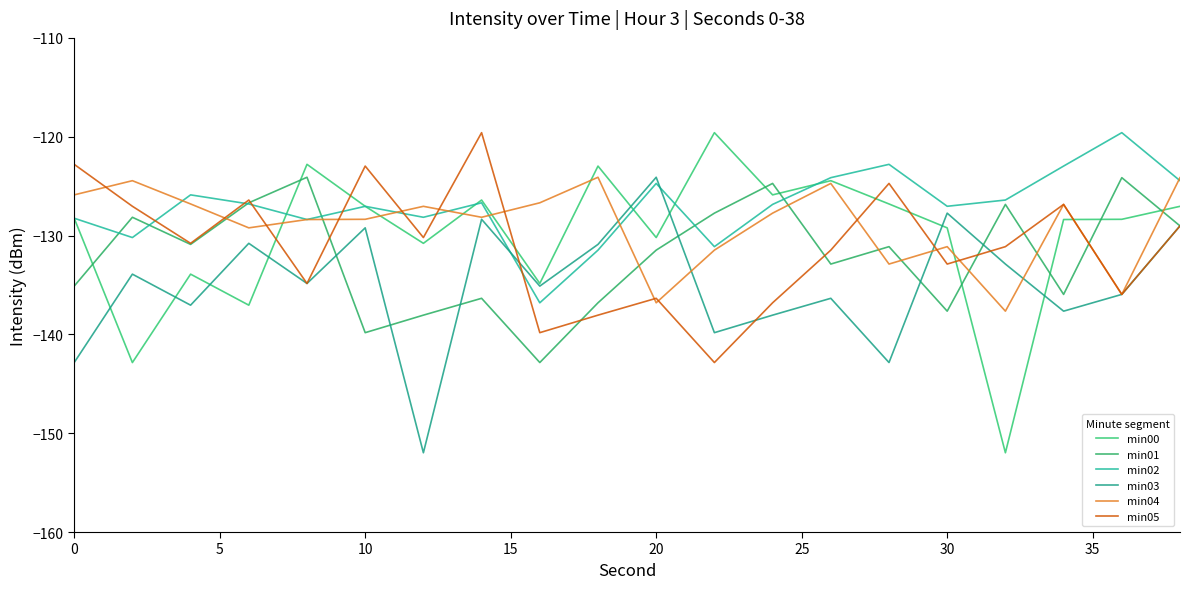

Does the chart display data point markers on the line(s)?

No